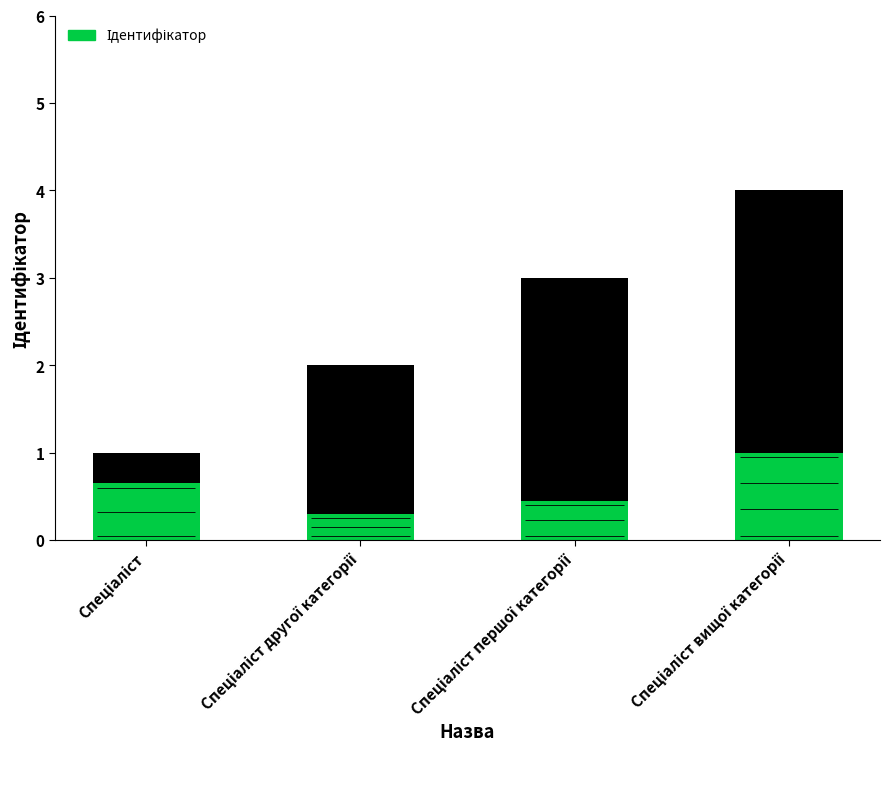

What is the ratio of the value at Спеціаліст другої категорії to the value at Спеціаліст вищої категорії?

0.5